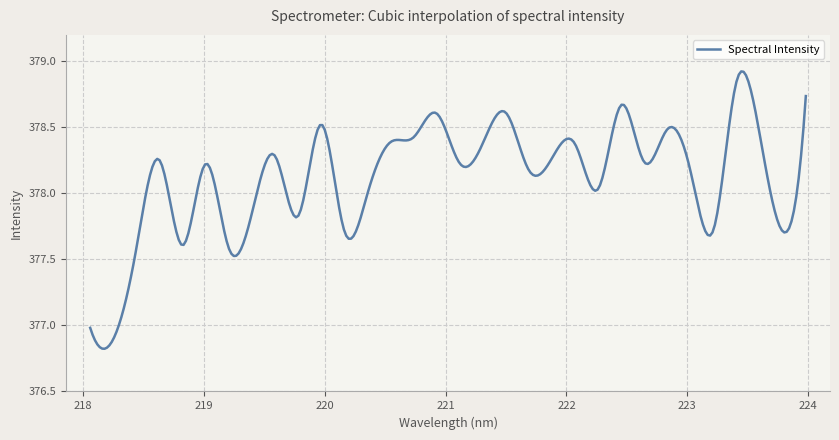

What is the maximum value shown in the chart?

378.9